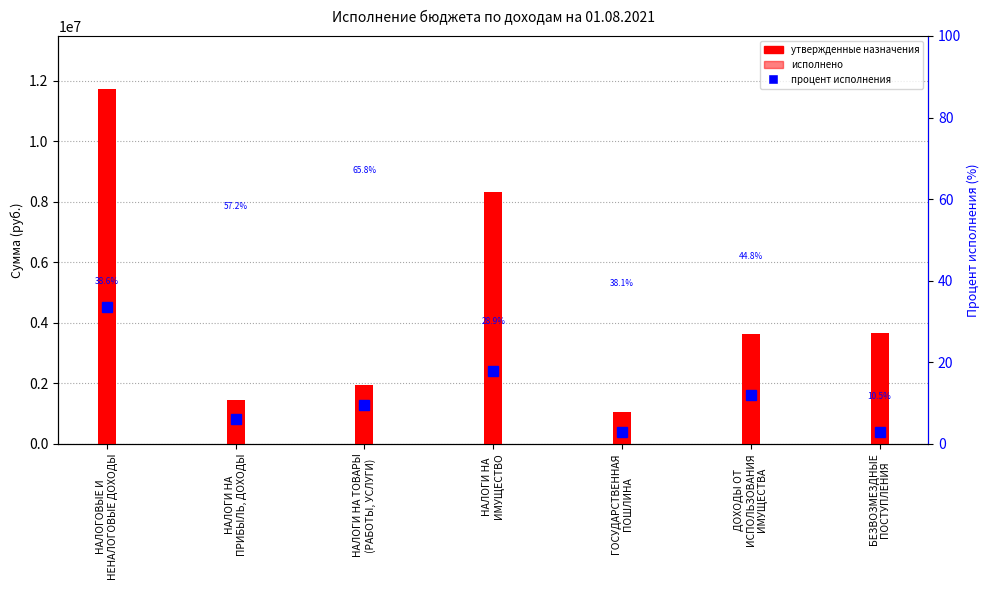

What is the minimum value shown in the chart?

384267.3